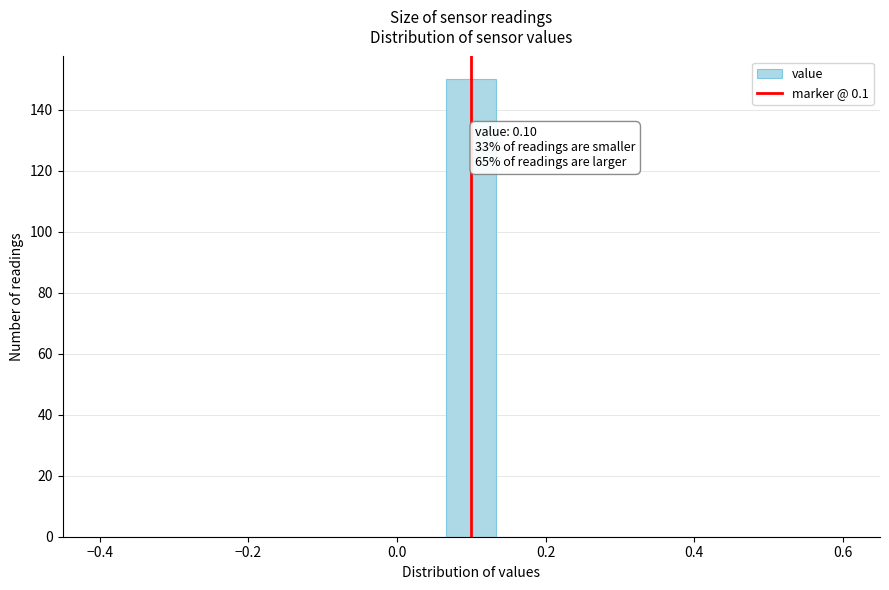

Around what value on the x-axis is the tallest bar? Give the approximate position of its centre, as read against the axis.

0.10